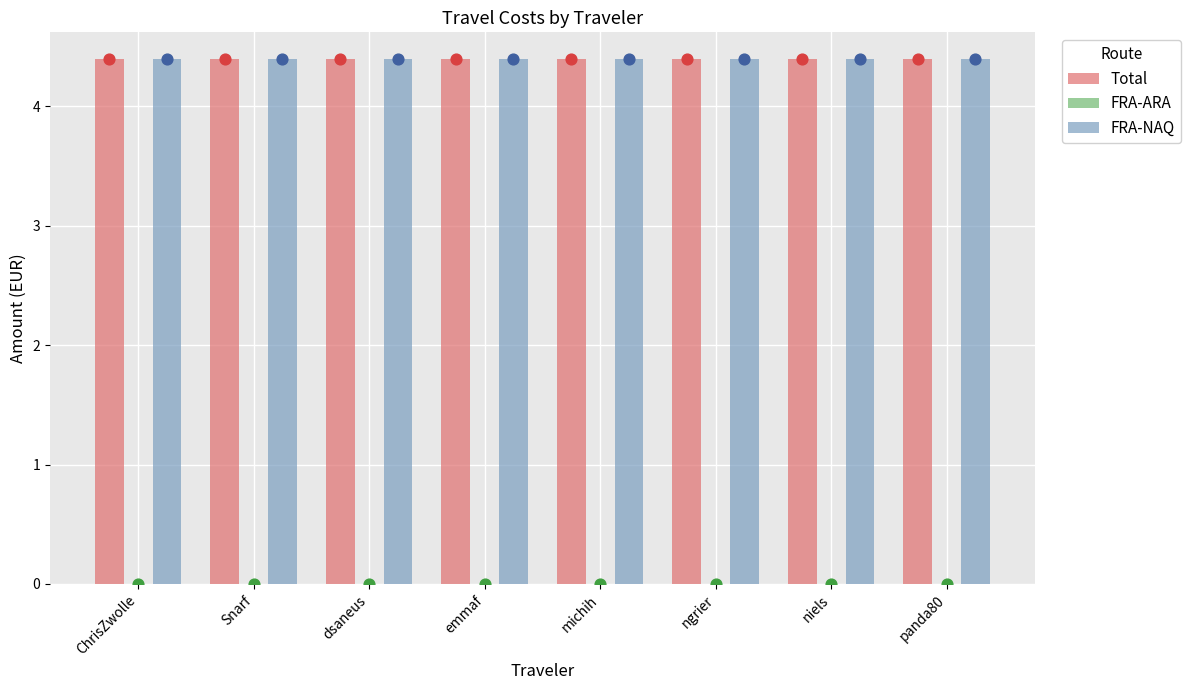

Which series has the largest total across all categories?

Total